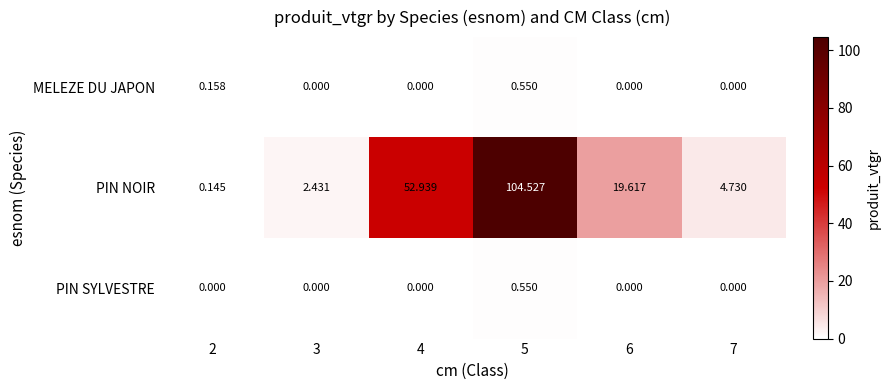

Which series has the widest spread of values?

PIN NOIR